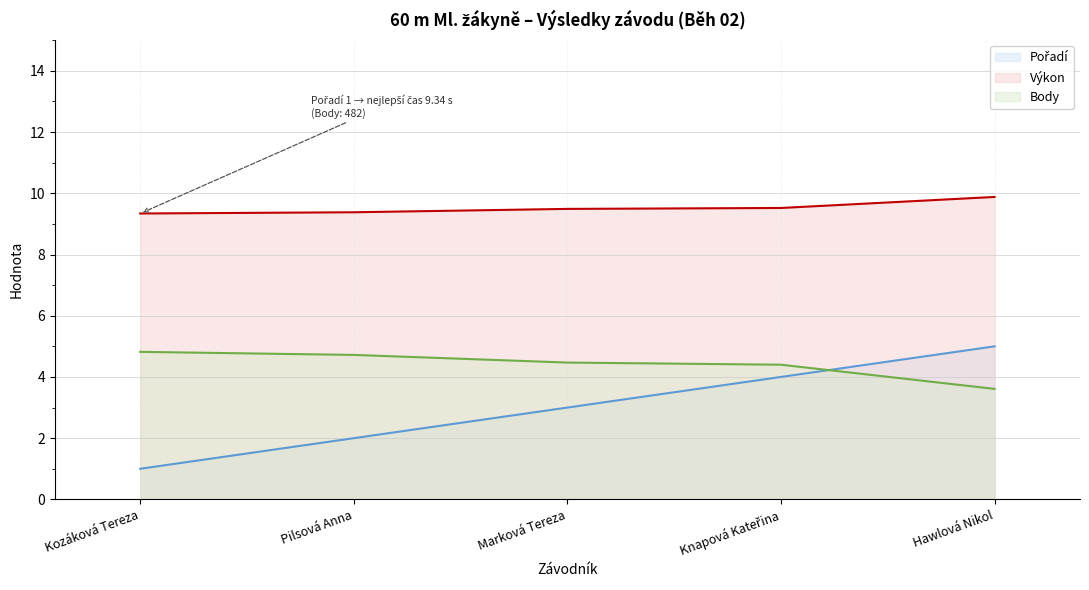

What is the label of the 2nd point from the left?

Pilsová Anna